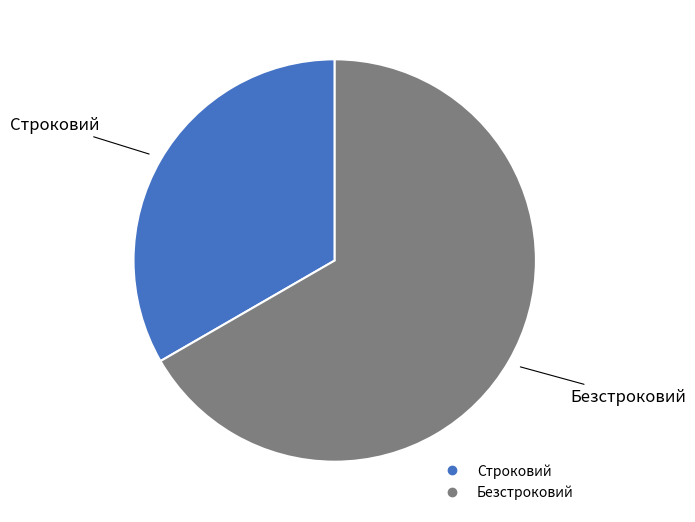

Rank the categories by value from highest to lowest.

Безстроковий, Строковий